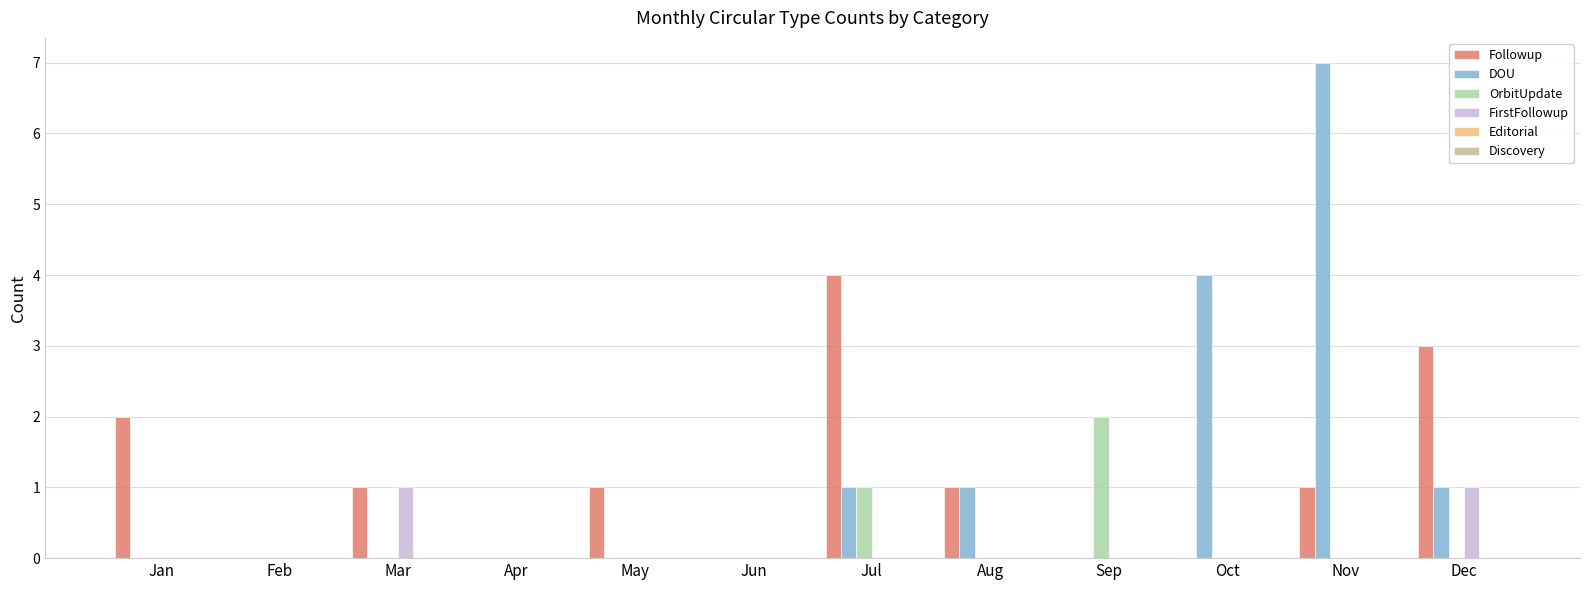

Are the bars grouped side by side (vs. stacked)?

Yes